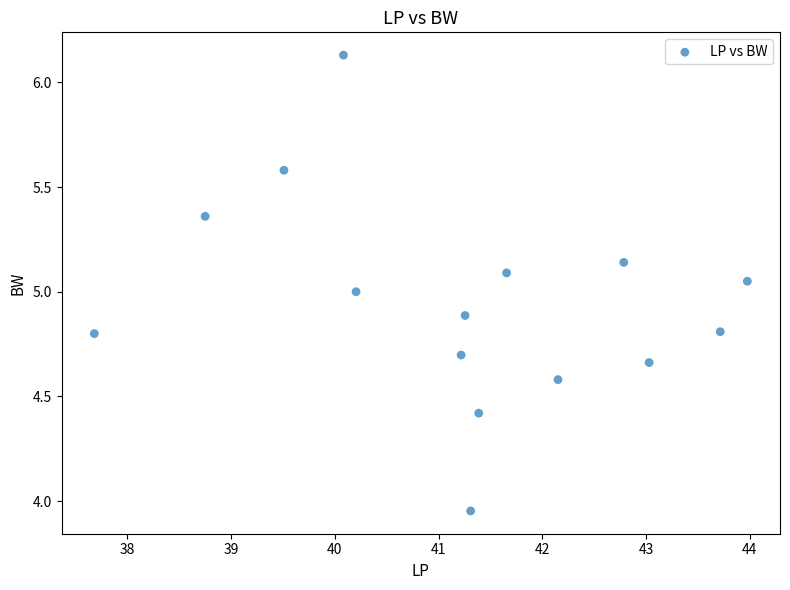

What is the range of X values (max minus min)?

6.3